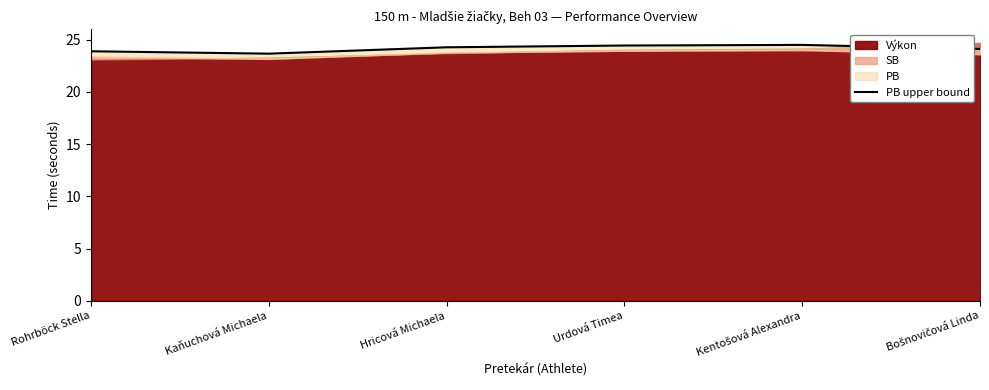

What is the label of the 4th point from the right?

Hricová Michaela